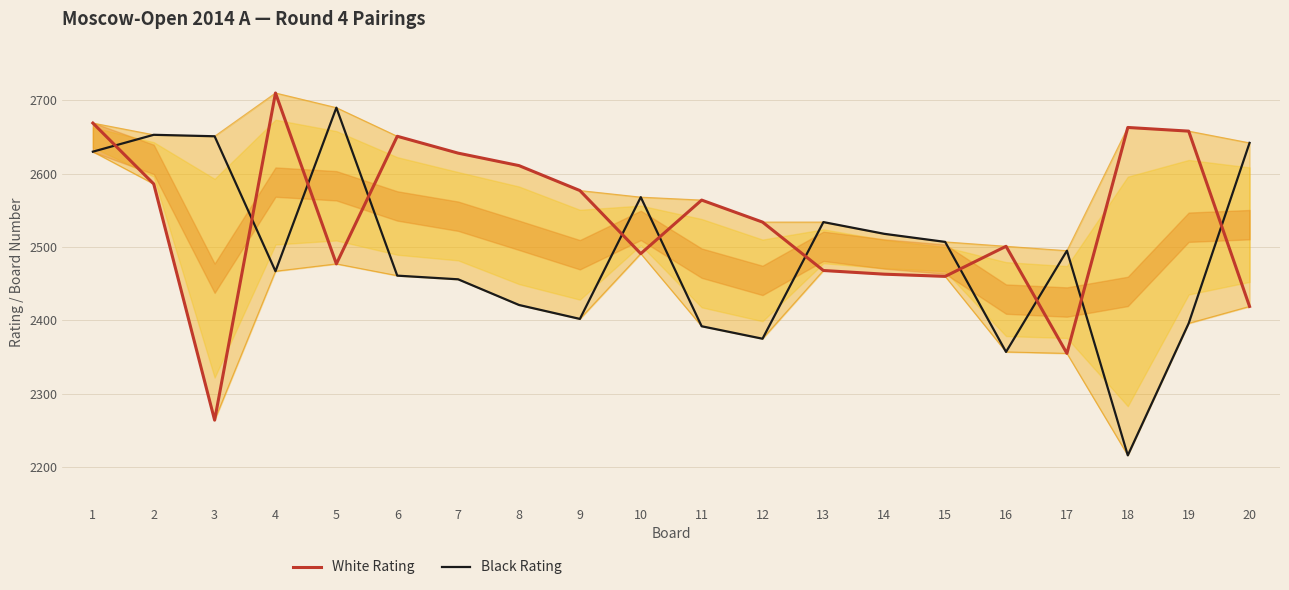

What is the value of the White Rating point at the 18th from the left?

2663